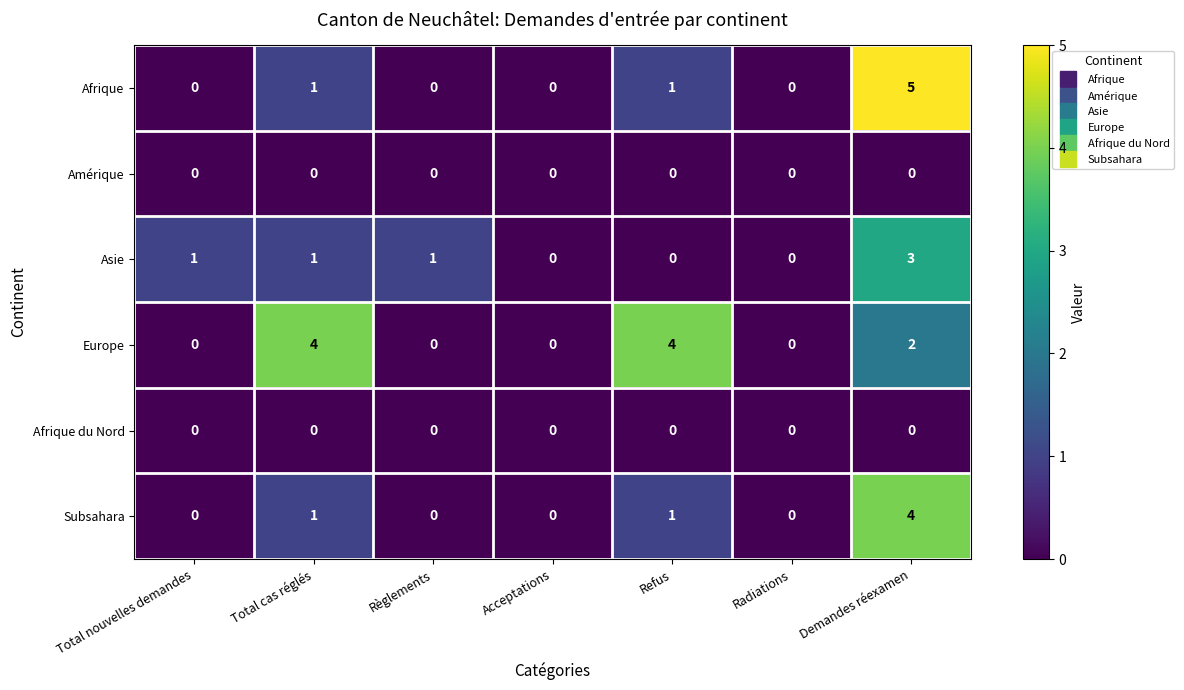

What is the total value across all series at Total nouvelles demandes?

1